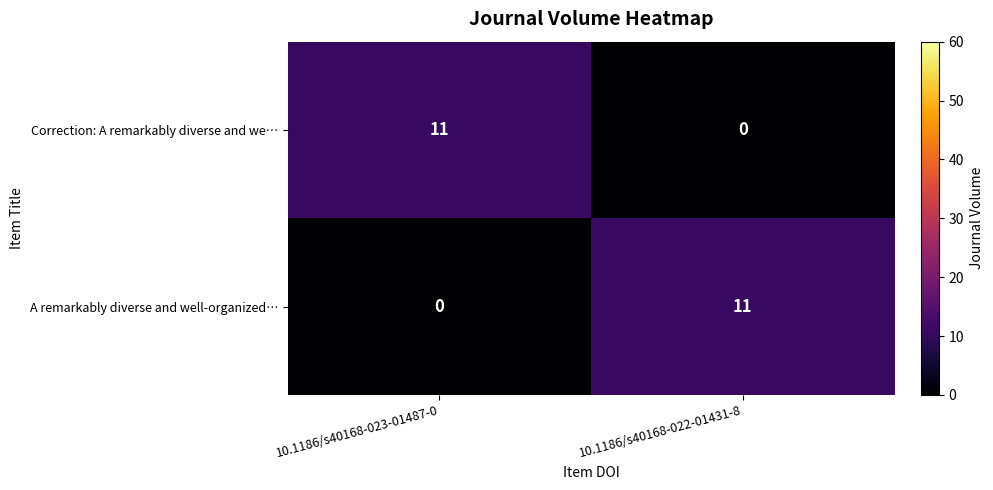

What is the average value of the A remarkably diverse and well-organized… series?

6